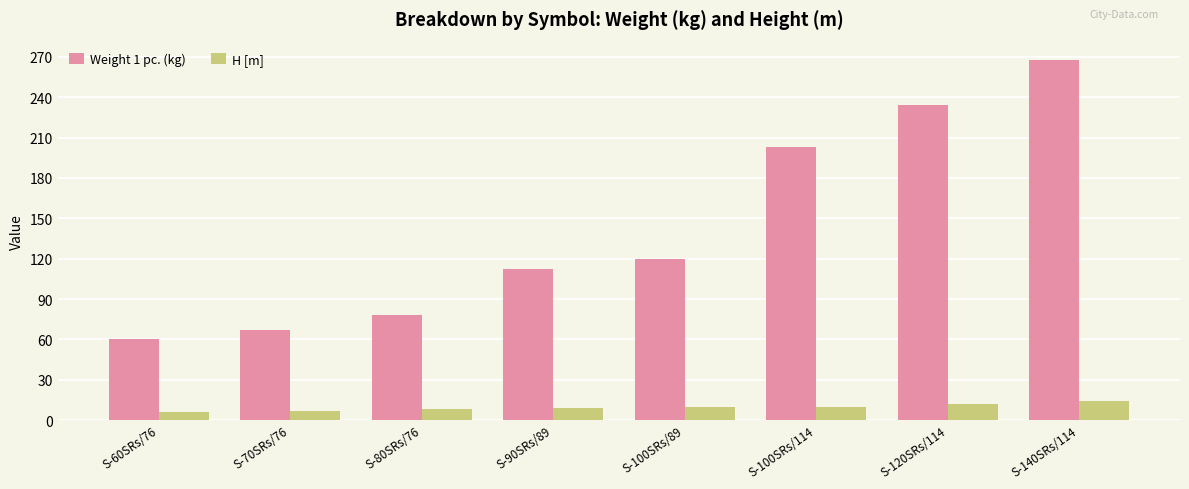

Rank the categories by Weight 1 pc. (kg) value from highest to lowest.

S-140SRs/114, S-120SRs/114, S-100SRs/114, S-100SRs/89, S-90SRs/89, S-80SRs/76, S-70SRs/76, S-60SRs/76